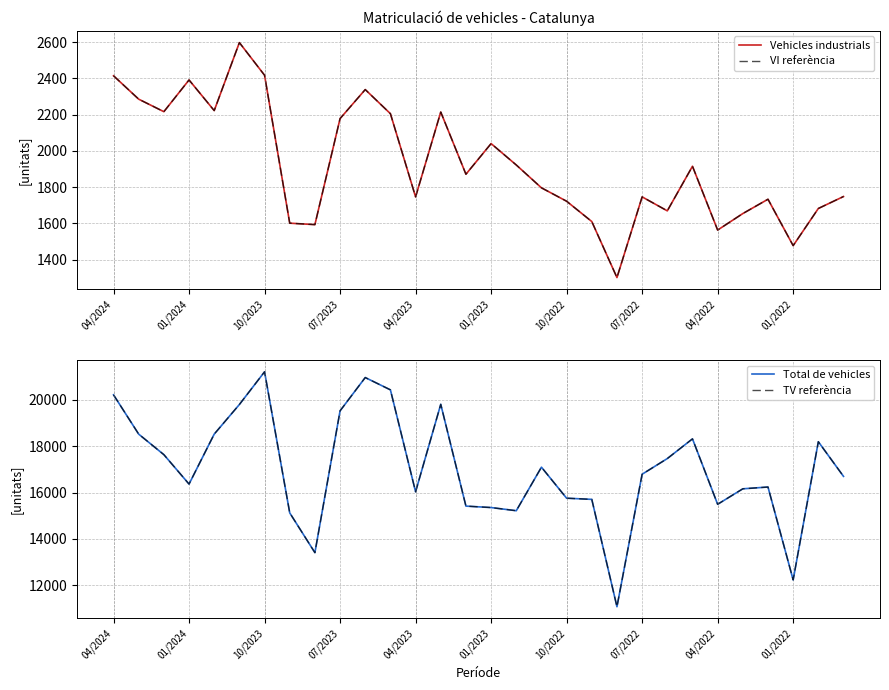

Which series has the widest spread of values?

Total de vehicles